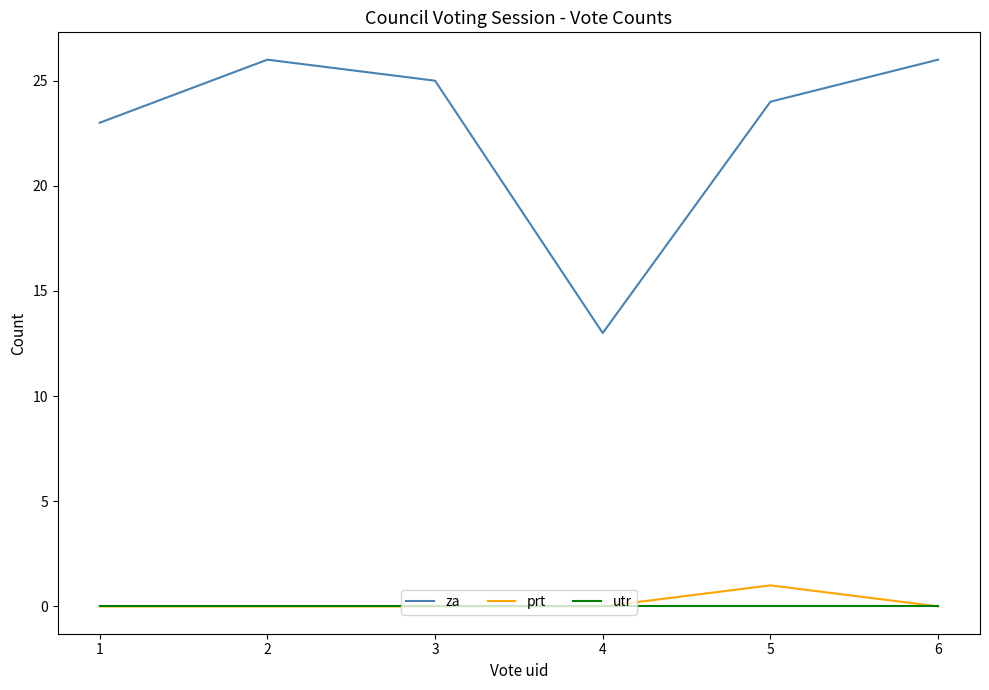

Is it true that prt equals 0 at 2?

True